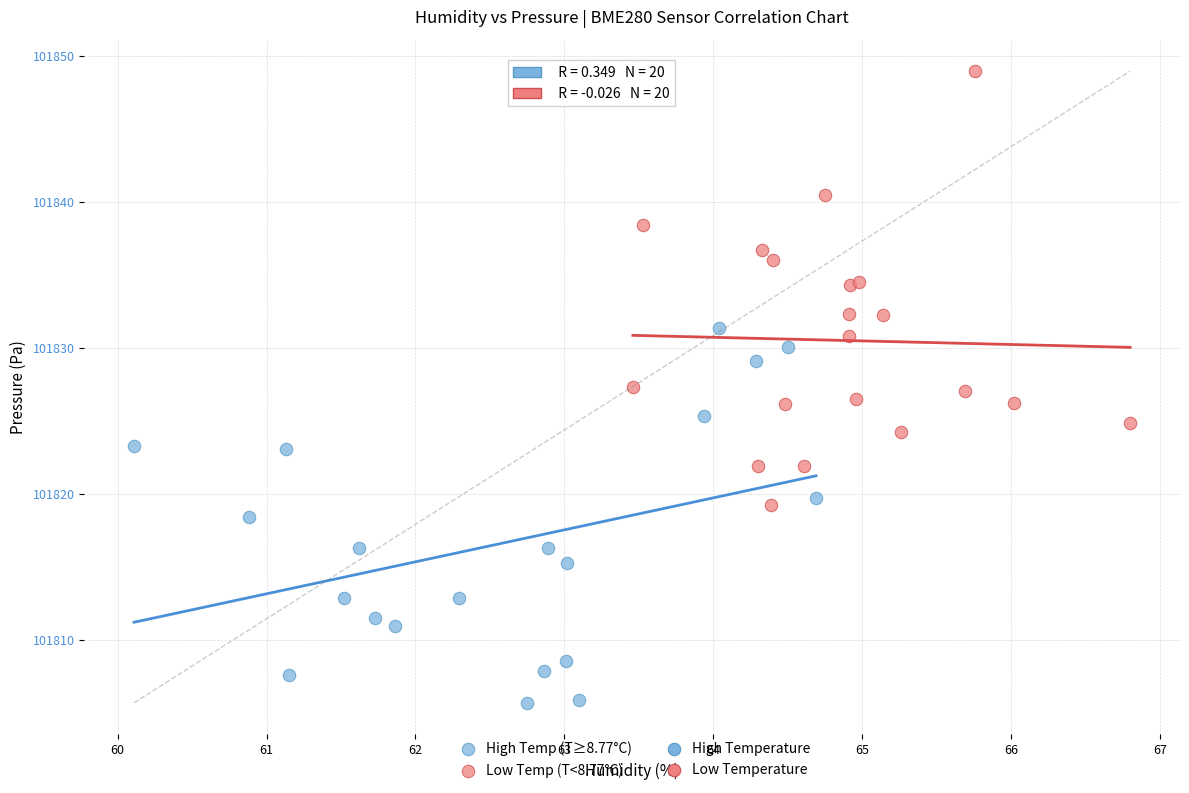

Which series contains the highest Y value?

Low Temp (T<8.77°C)